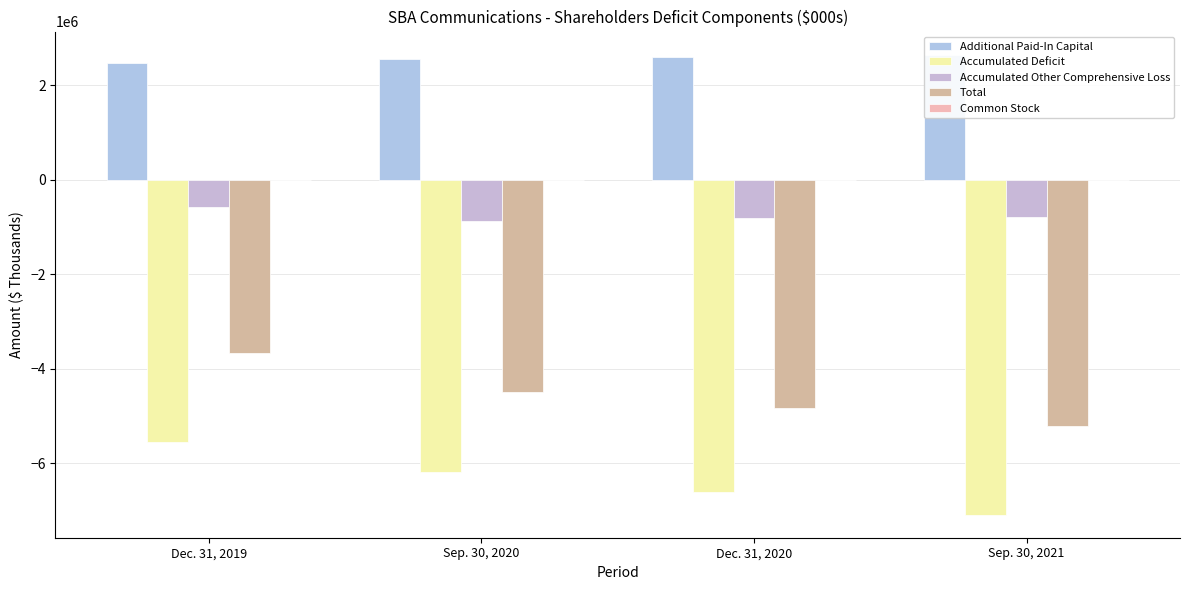

True or false: Additional Paid-In Capital has a value of 565079 at Dec. 31, 2019.

False